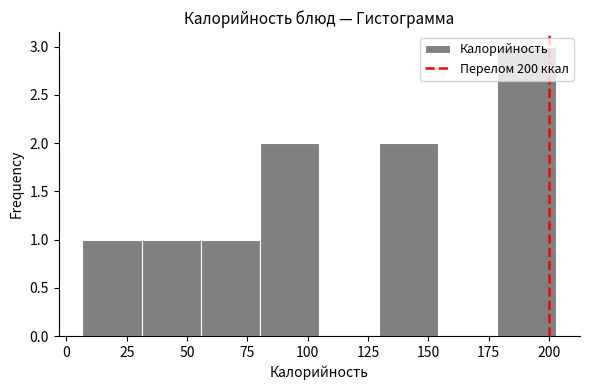

Reading left to right, list every bar in this chart as the range it spans on the x-axis followed by its height. Neither the bar edges nor the heights are printed on the chart, so give them approximately, as read against the axes.

5 to 30: 1
30 to 55: 1
55 to 80: 1
80 to 105: 2
105 to 130: 0
130 to 155: 2
155 to 180: 0
180 to 205: 3